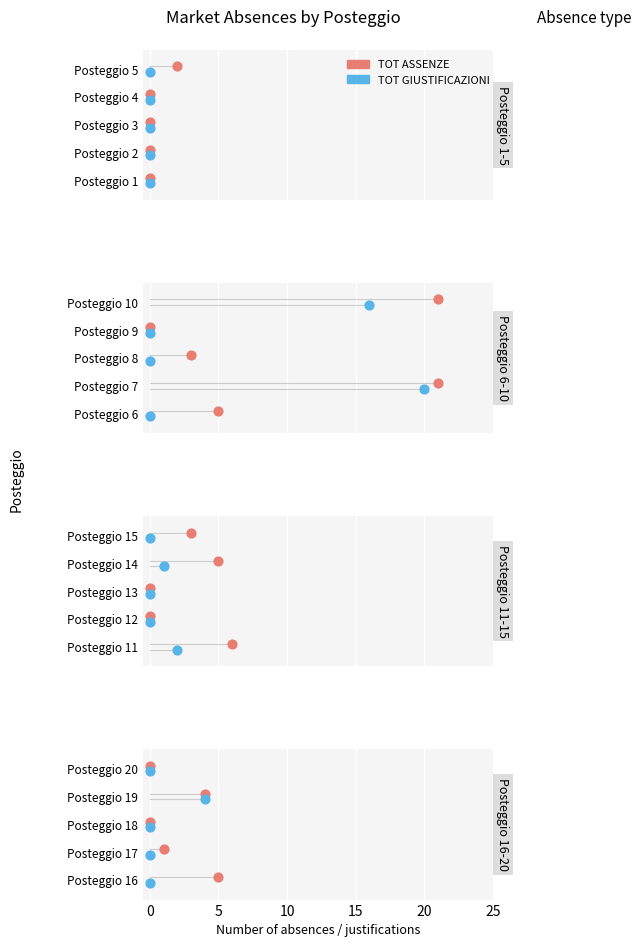

Which series has the largest total across all categories?

TOT ASSENZE